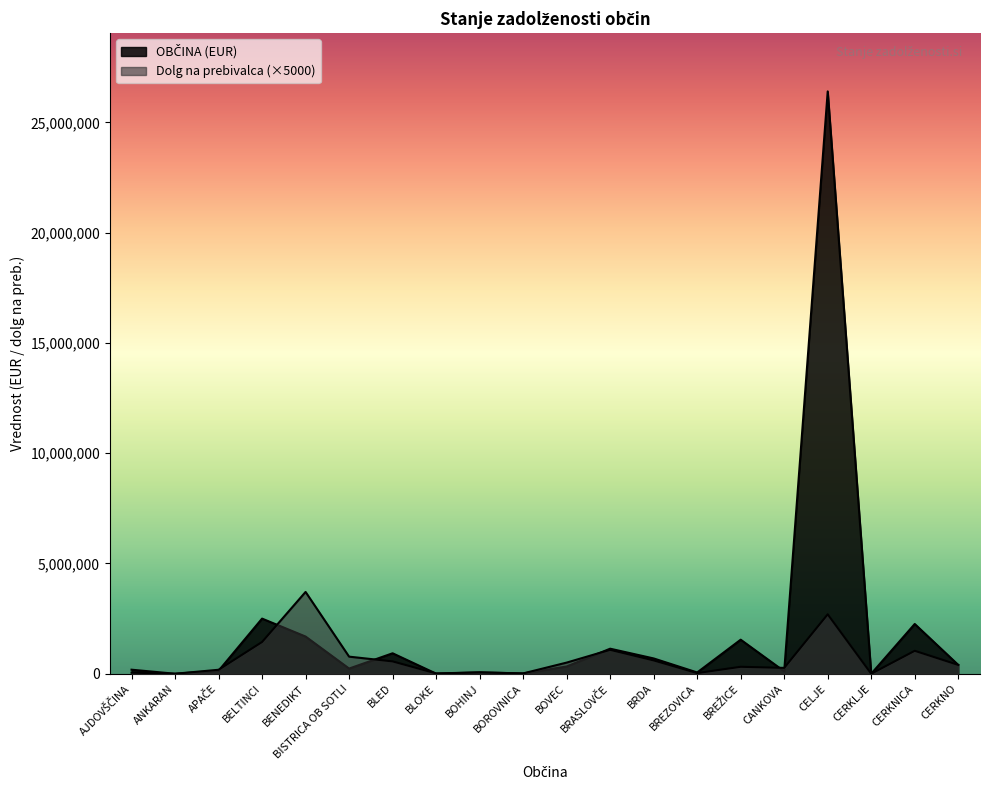

At CERKNICA, list the series in order from smallest to largest.

Dolg na prebivalca, OBČINA (EUR)